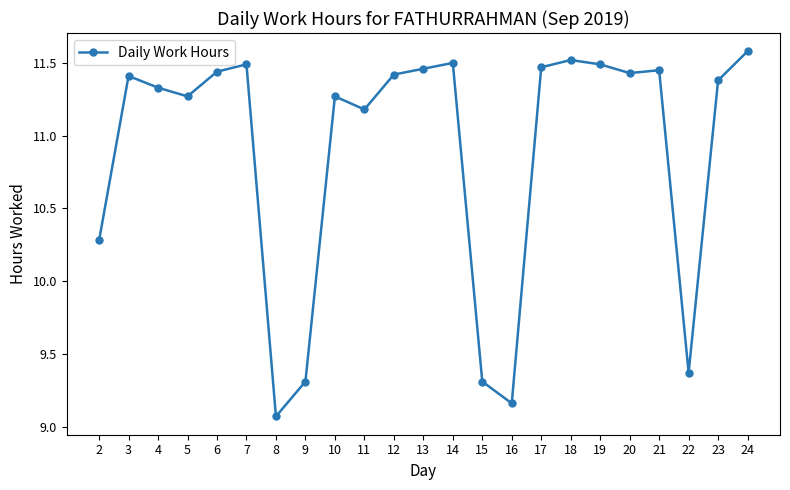

What is the greatest value displayed?

11.6